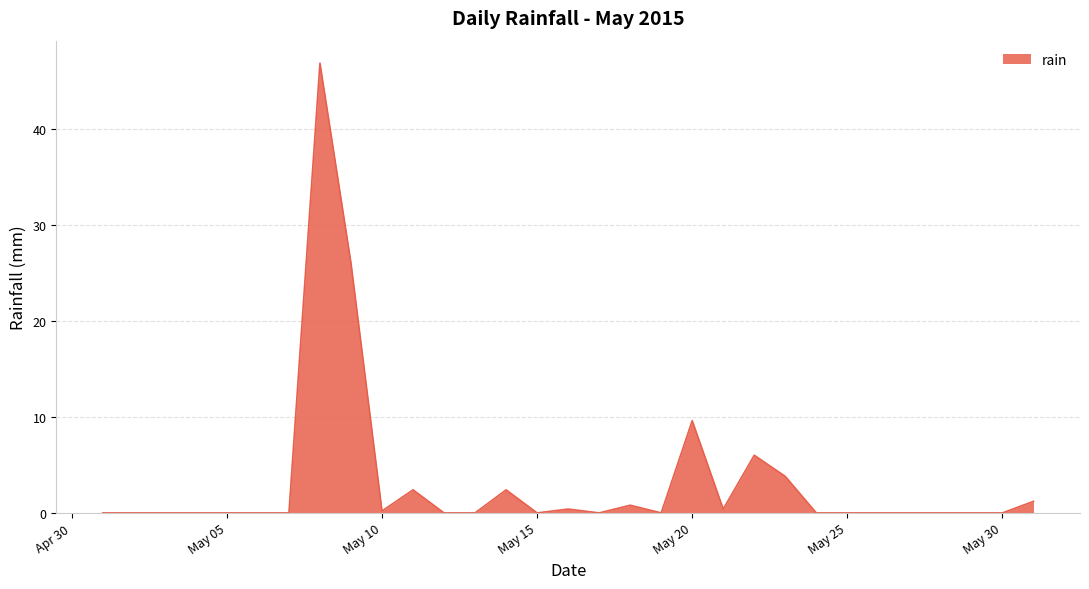

What is the greatest value displayed?

46.8